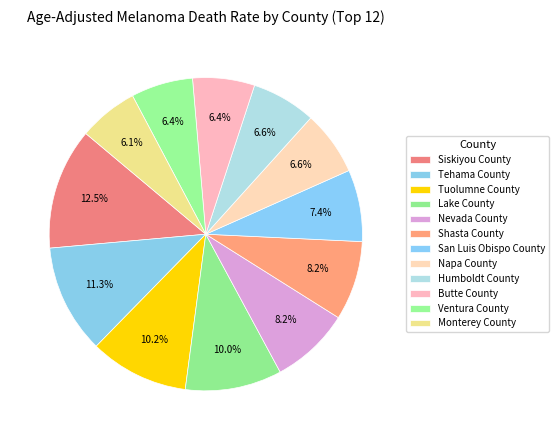

What is the ratio of the value at Monterey County to the value at San Luis Obispo County?

0.8